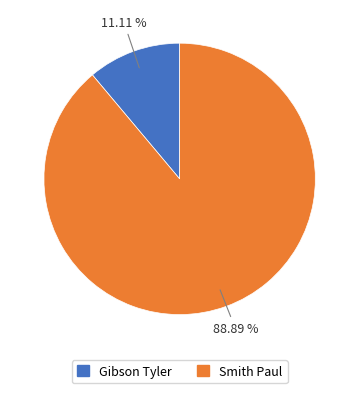

Is Smith Paul the majority of the pie?

Yes